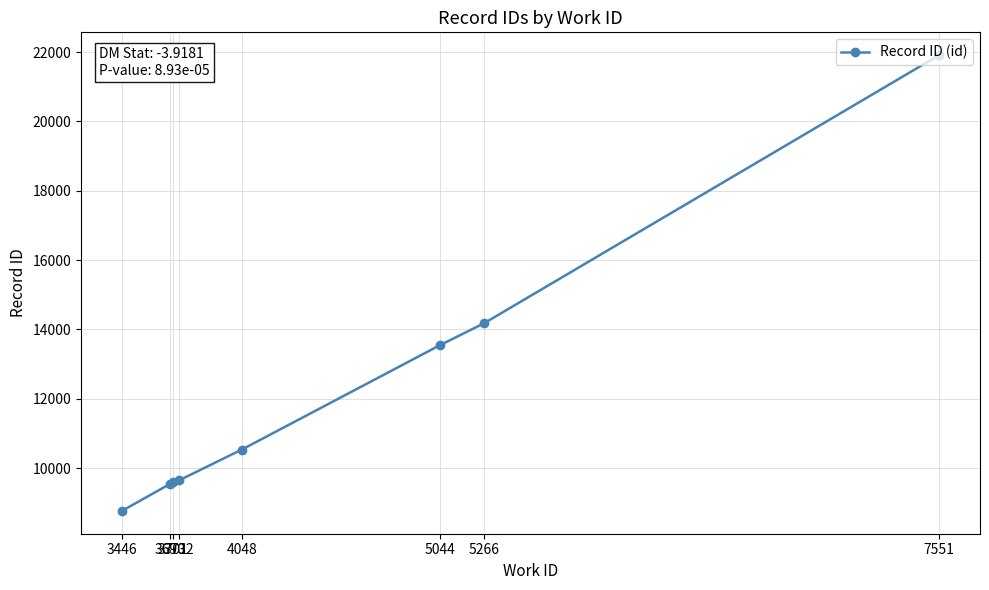

What is the difference between the maximum and minimum values?

13141